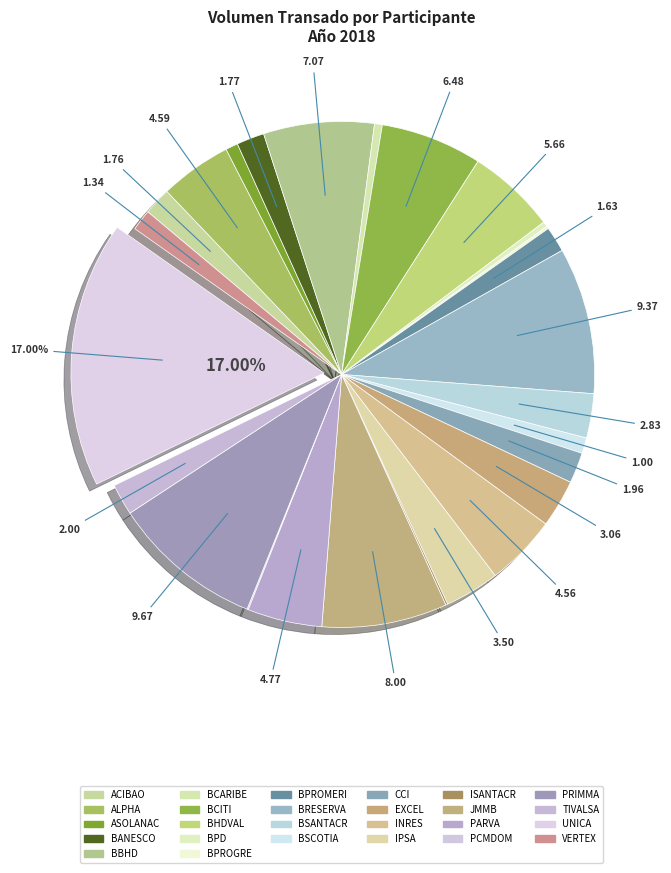

Which category has the smallest portion of the pie?

PCMDOM